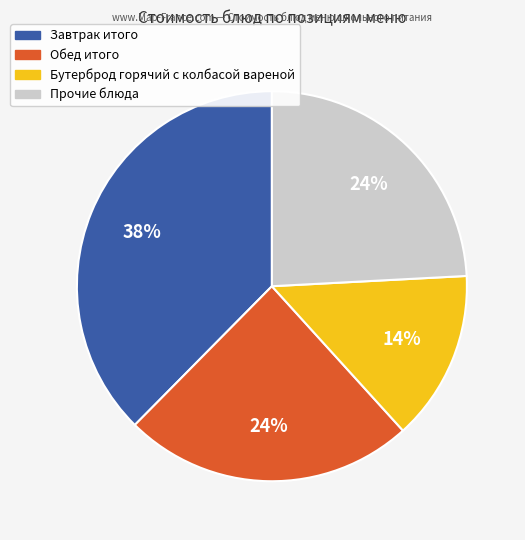

Is there any slice that represents more than half of the pie?

No